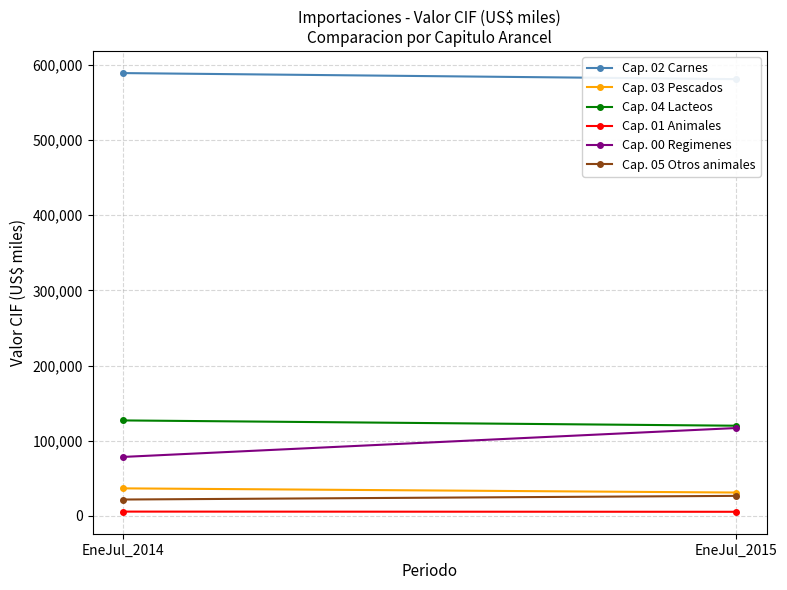

What is the approximate value of Cap. 04 Lacteos at EneJul_2015, to the nearest 10?

120080